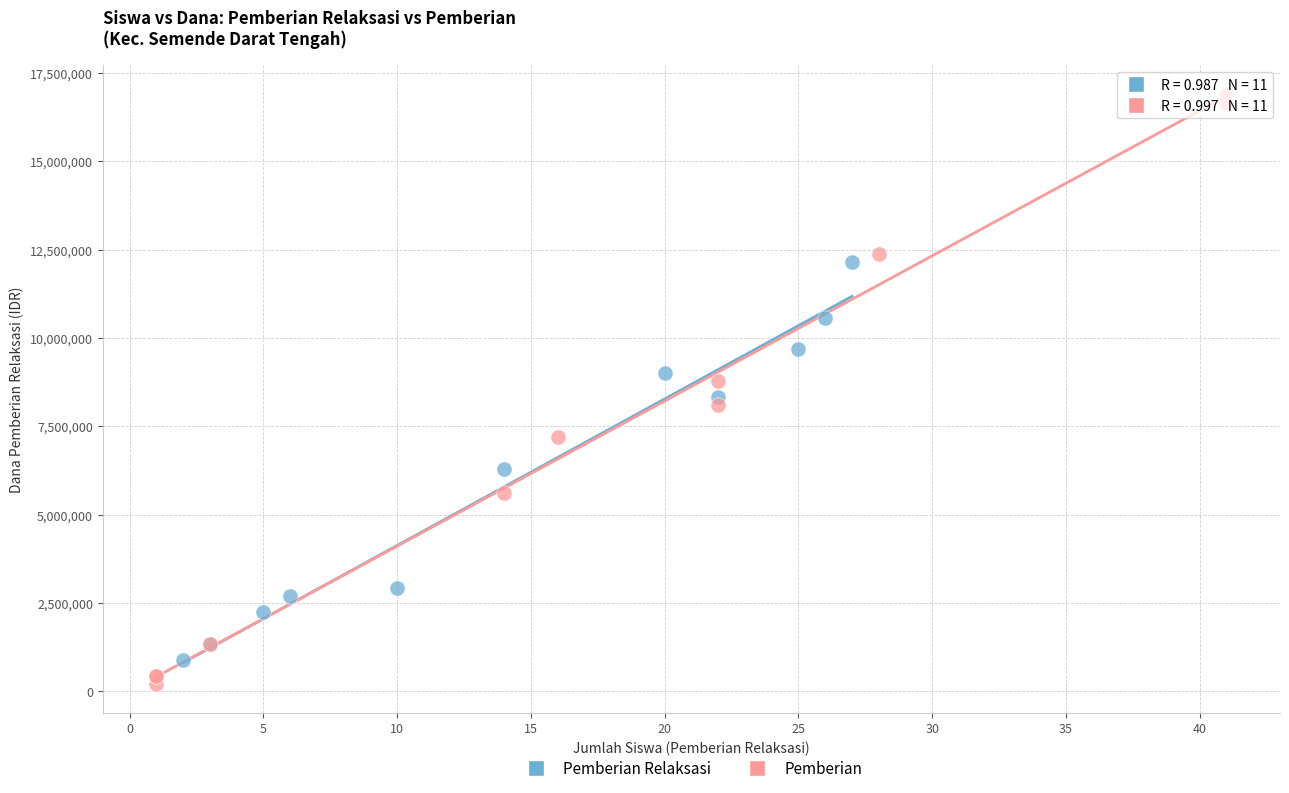

Which series contains the lowest Y value?

Pemberian